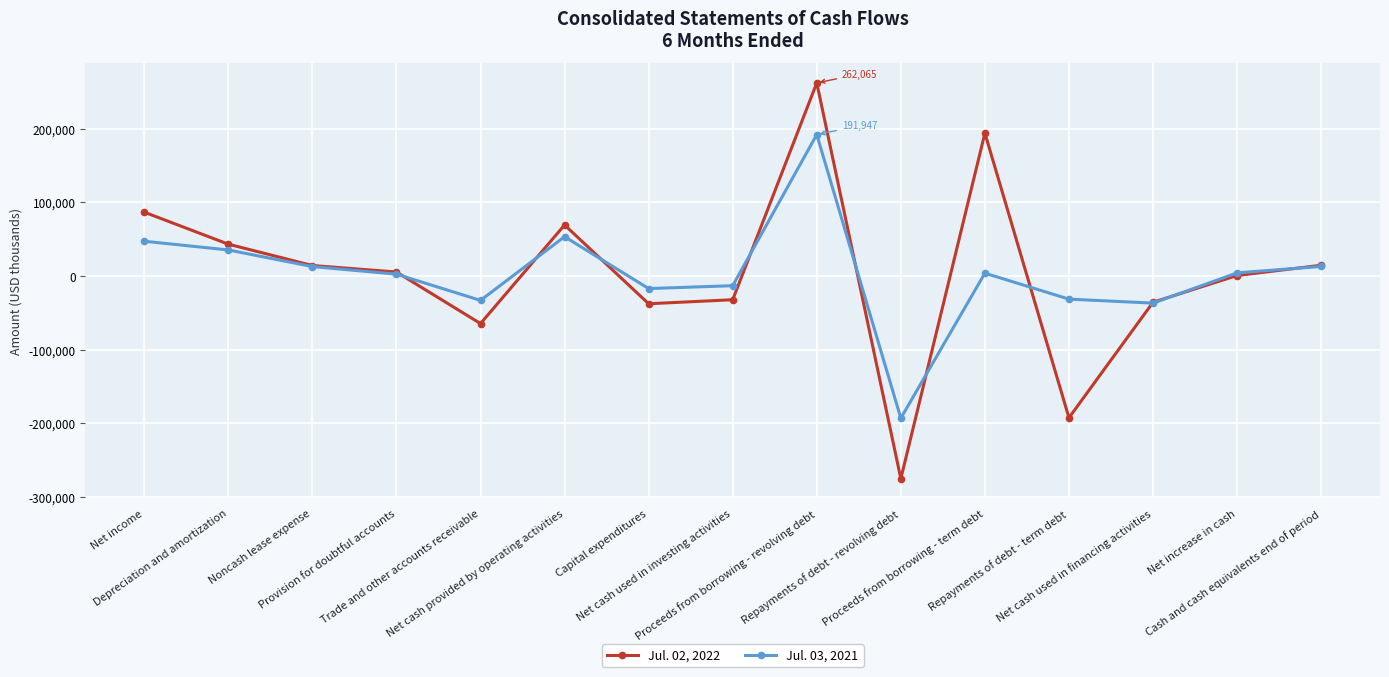

How many values in the Jul. 03, 2021 series are below 3946?

7